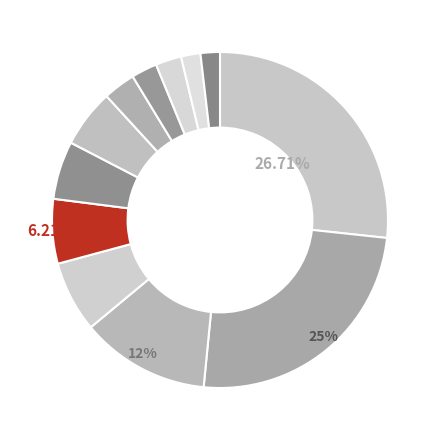

How many slices are in this pie chart?

12